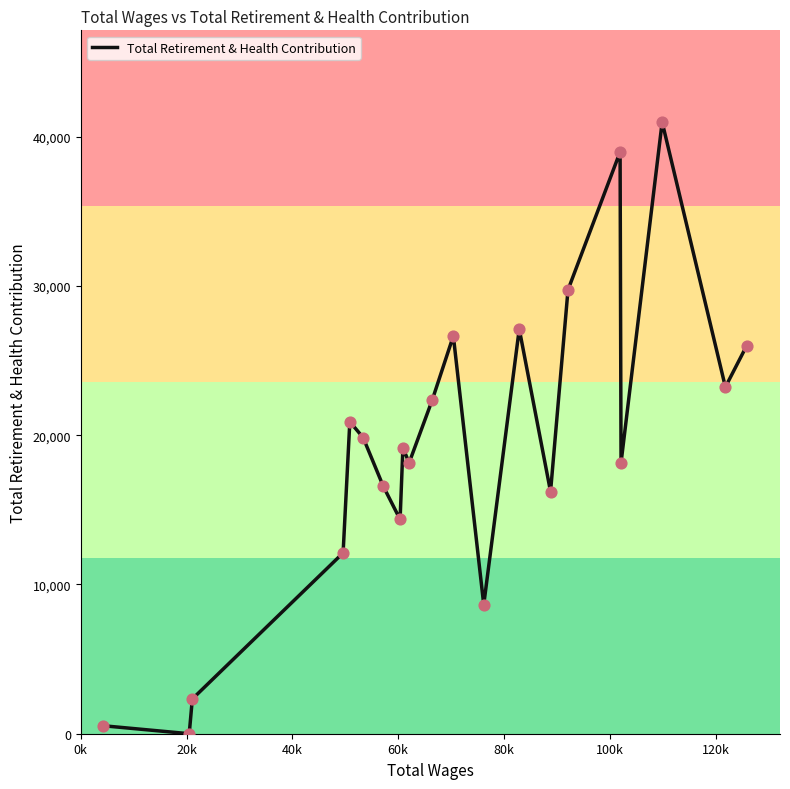

What is the greatest value displayed?

40985